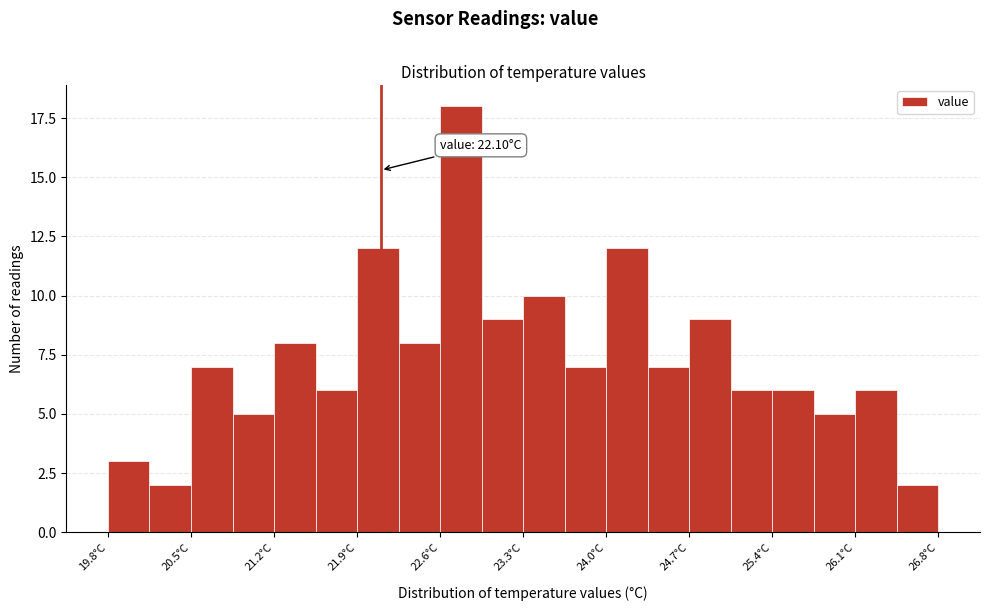

Around what value on the x-axis is the tallest bar? Give the approximate position of its centre, as read against the axis.

22.8